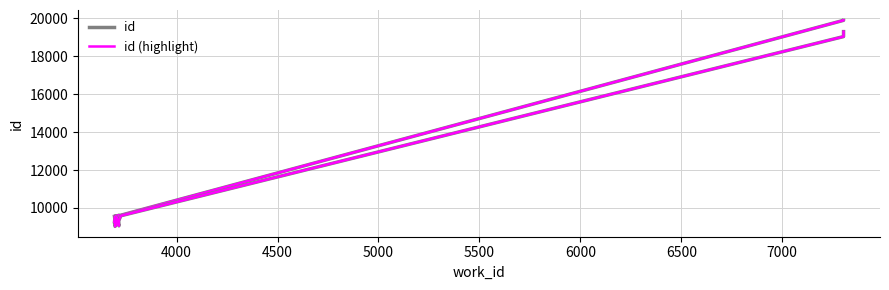

What is the difference between the maximum and second lowest values in the id (highlight) series?

10335